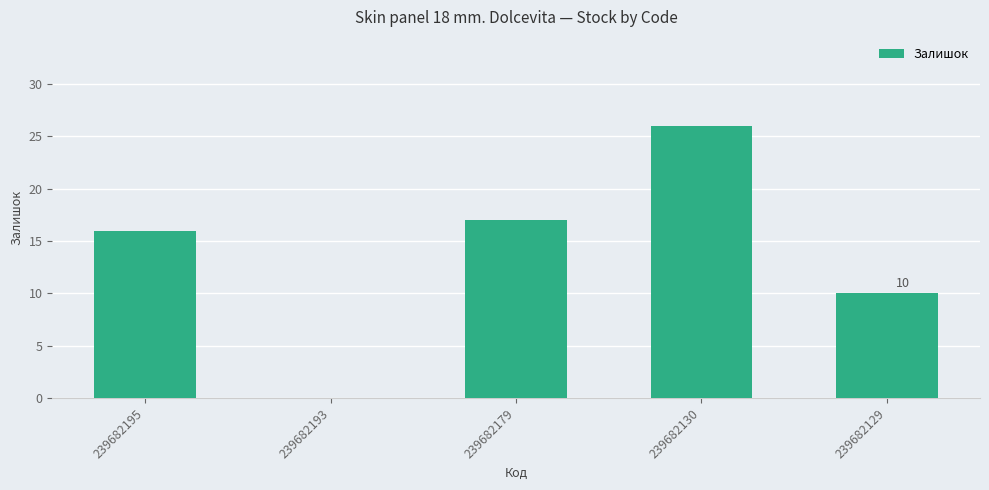

What is the change in value from 239682179 to 239682130?

+9